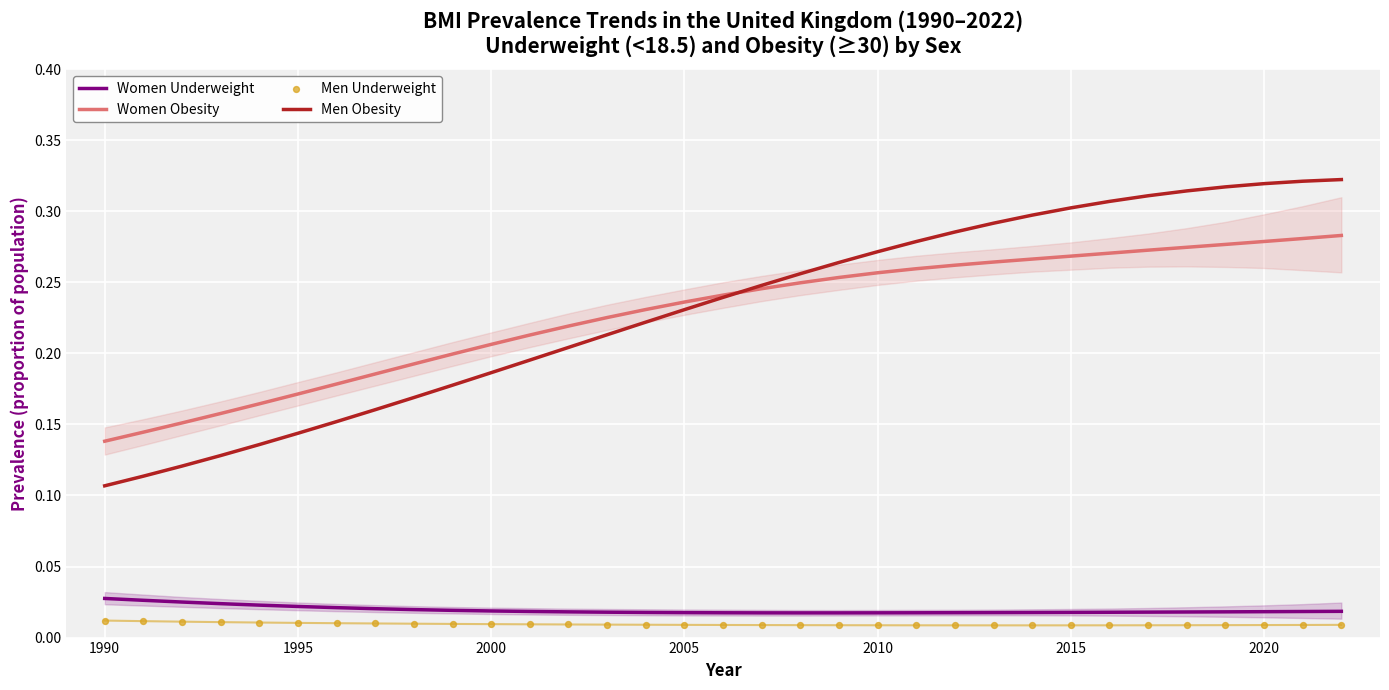

True or false: Women Obesity and Women Underweight cross at least once.

False